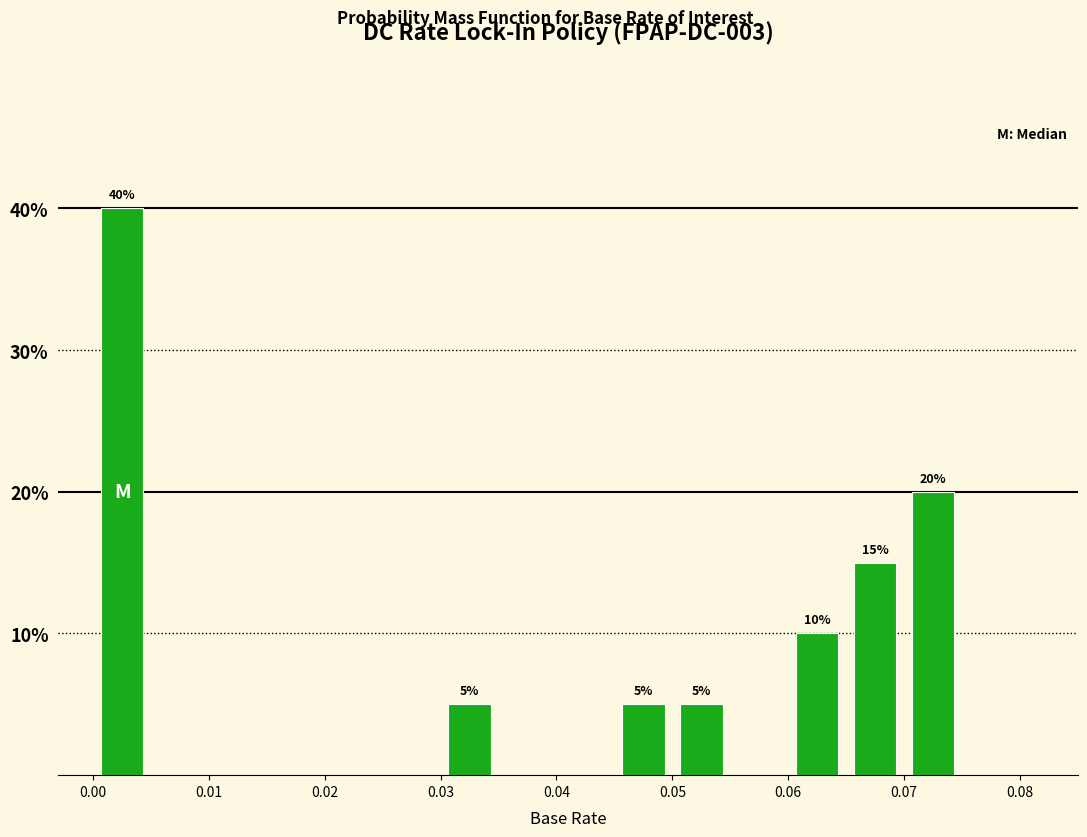

Which range on the x-axis has the tallest bar?

0.000 to 0.005